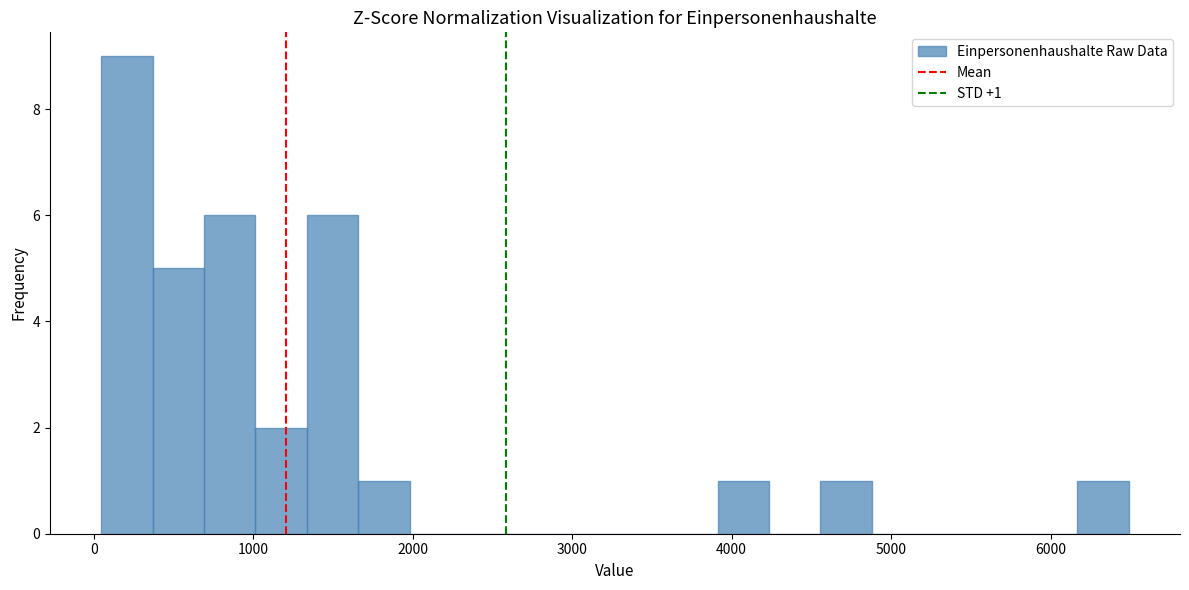

Around what value on the x-axis is the tallest bar? Give the approximate position of its centre, as read against the axis.

200